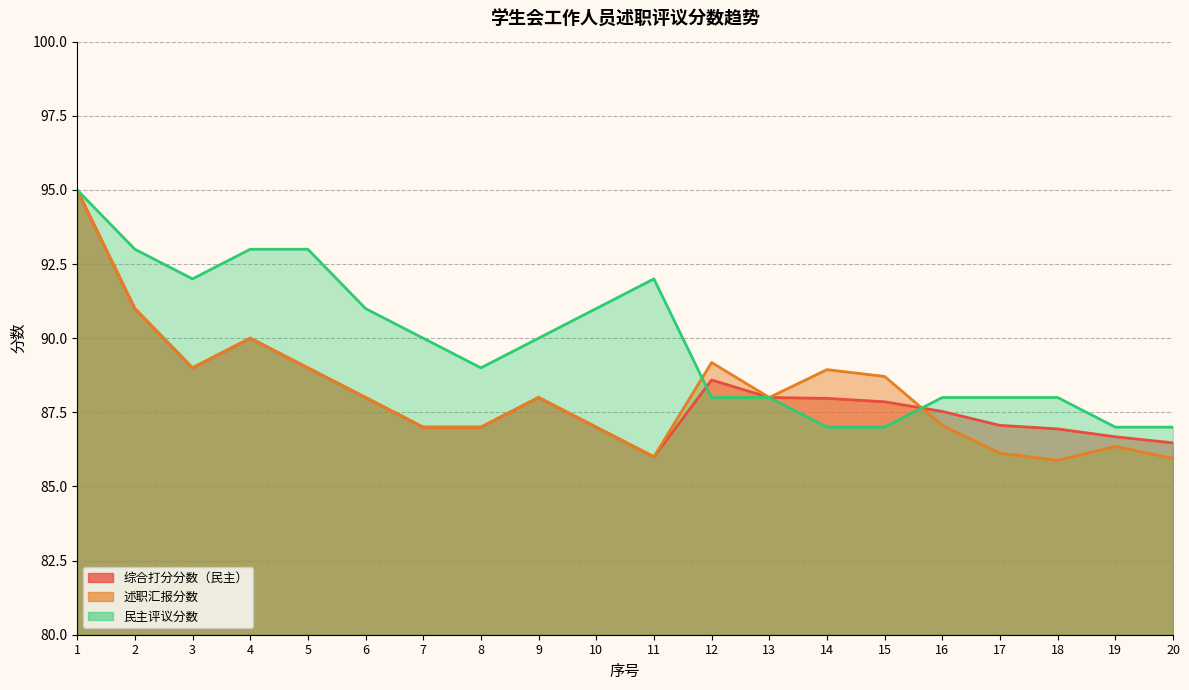

What is the sum of the 述职汇报分数 values at 14 and 6?

176.9